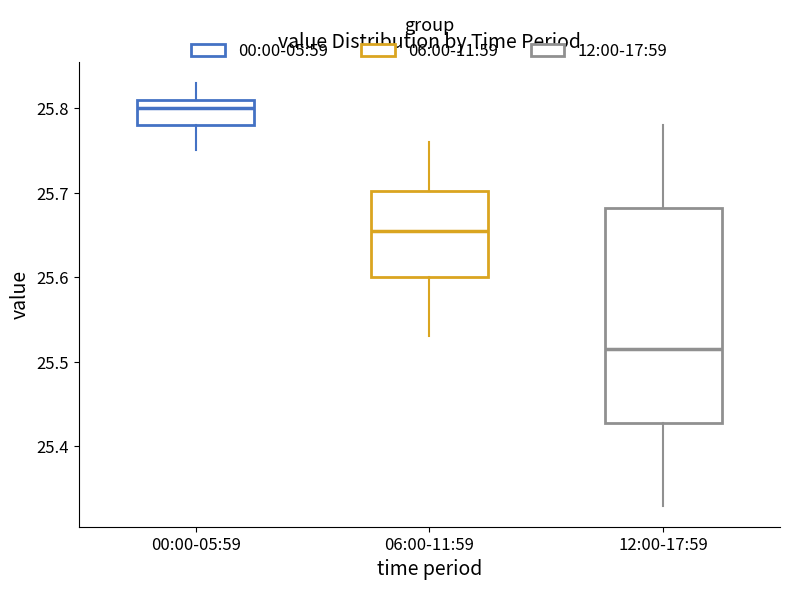

Comparing the boxes themselves (not the whiskers), which one is the tallest?

12:00-17:59